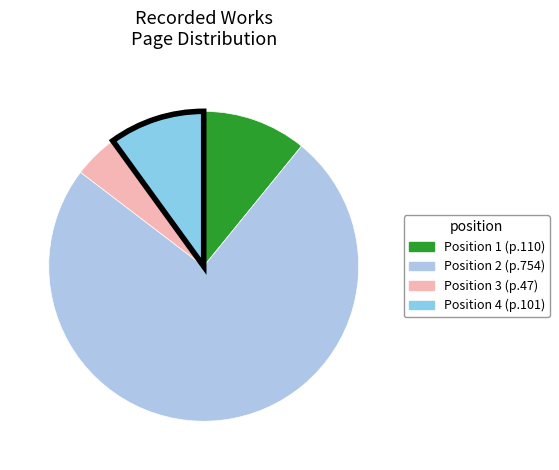

Which category has the smallest portion of the pie?

Position 3 (p.47)